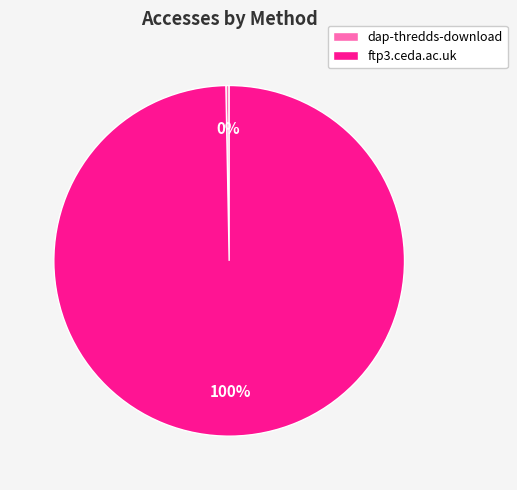

To the nearest percent, what is the combined percentage of dap-thredds-download and ftp3.ceda.ac.uk?

100%